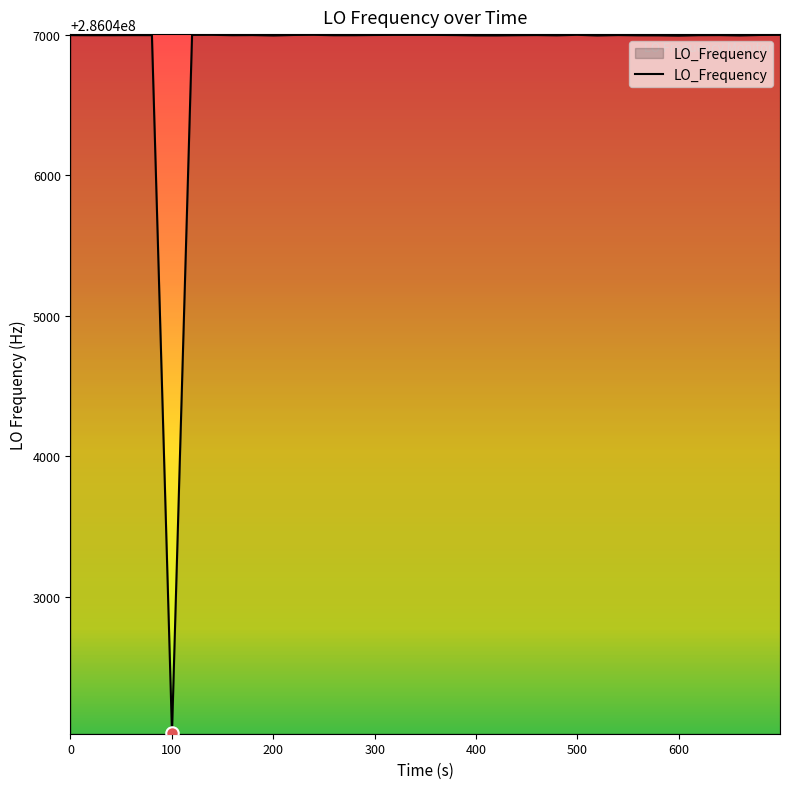

What is the minimum value shown in the chart?

286042031.3